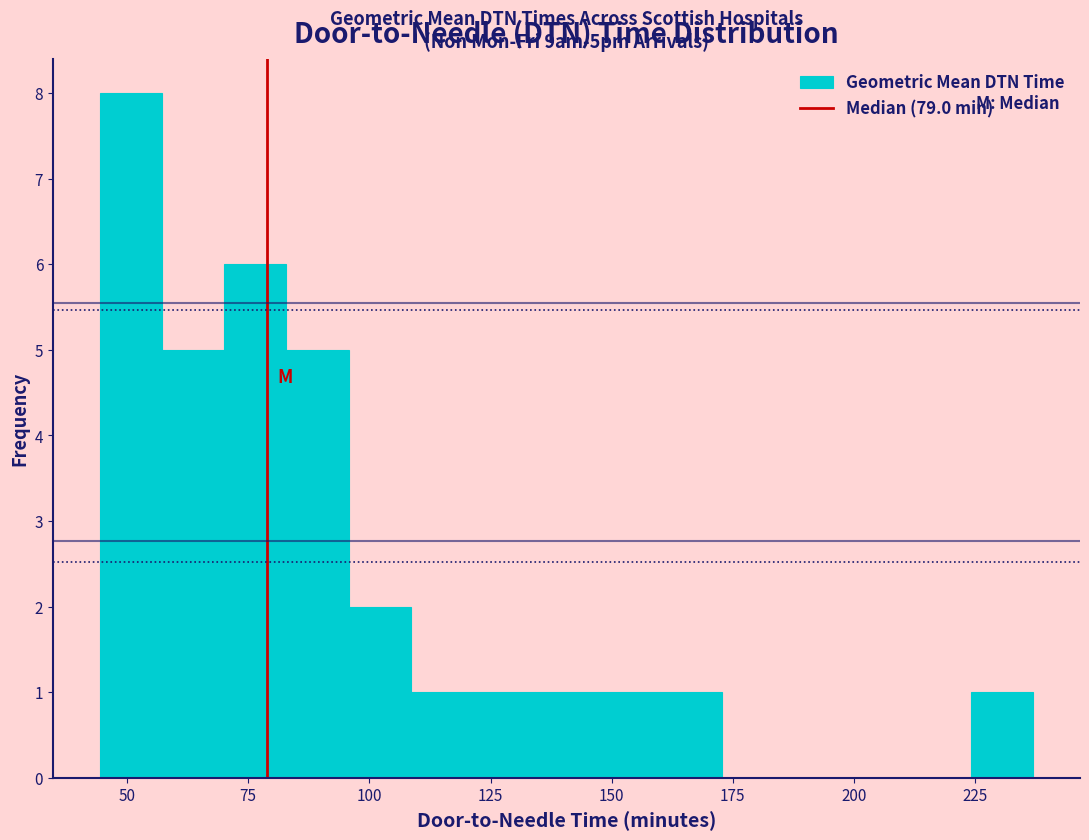

Around what value on the x-axis is the tallest bar? Give the approximate position of its centre, as read against the axis.

50